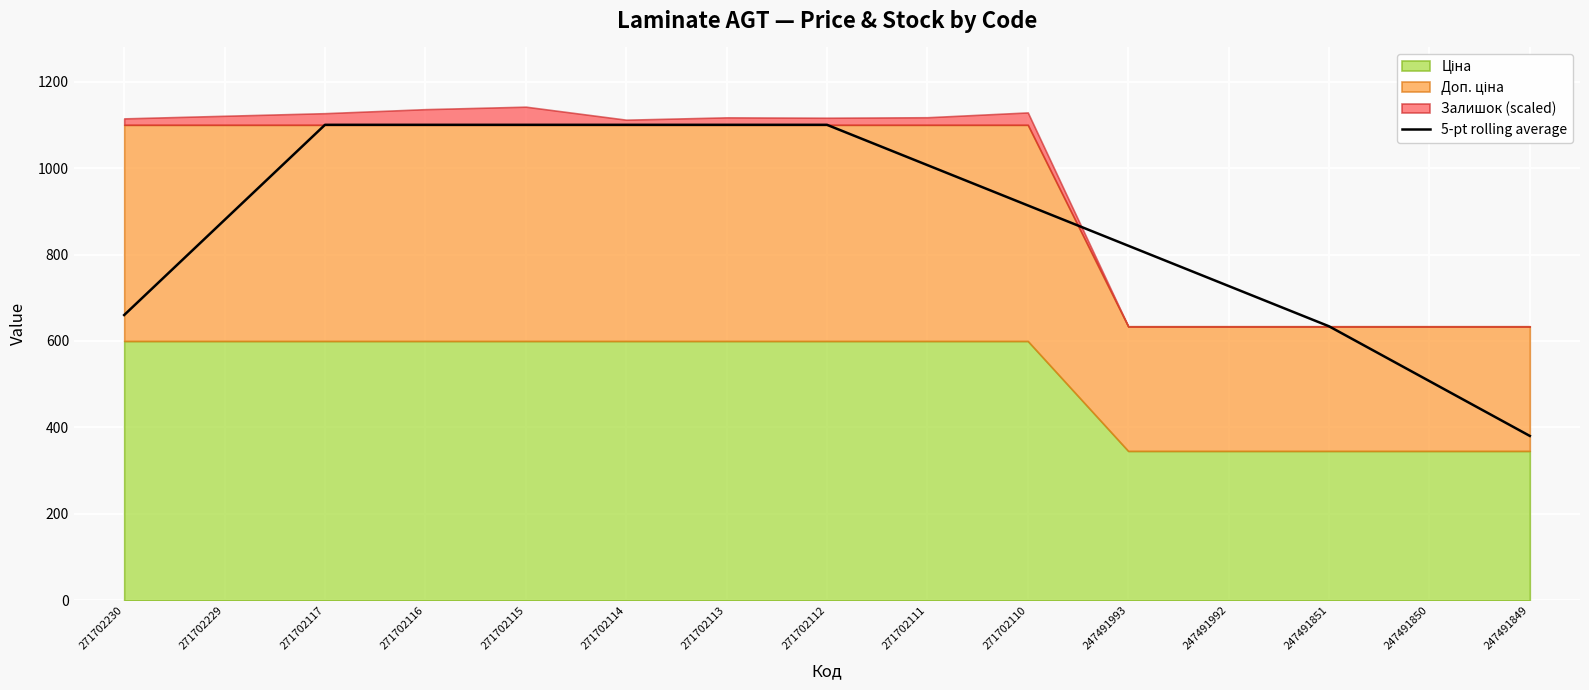

Reading left to right, what are all the values shown in this chart?

271702230=660.0	271702229=880.0	271702117=1100.0	271702116=1100.0	271702115=1100.0	271702114=1100.0	271702113=1100.0	271702112=1100.0	271702111=1006.8	271702110=913.6	247491993=820.4	247491992=727.2	247491851=634.0	247491850=507.2	247491849=380.4